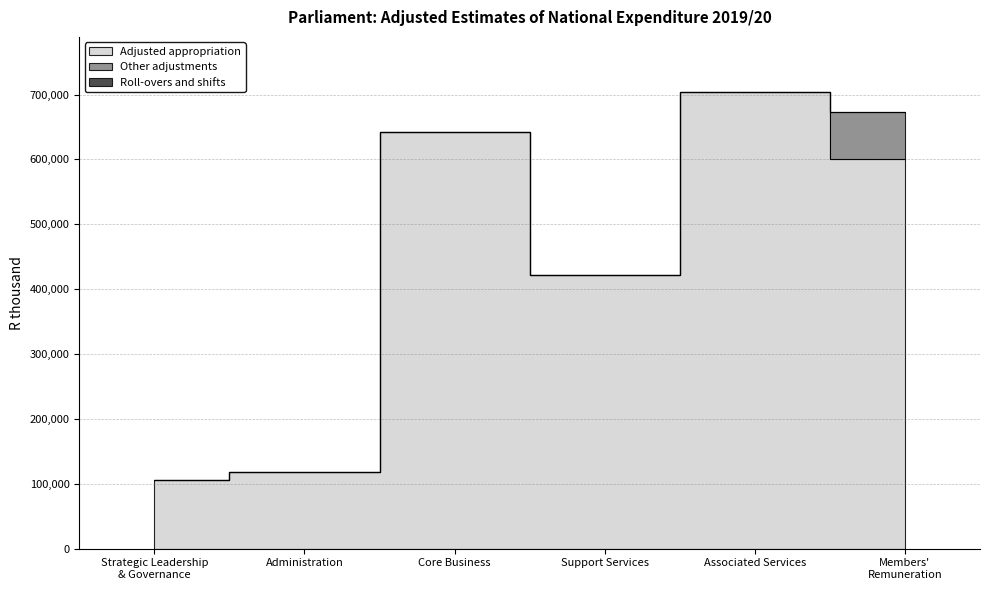

At which label is Other adjustments closest to 36500?

Strategic Leadership
& Governance